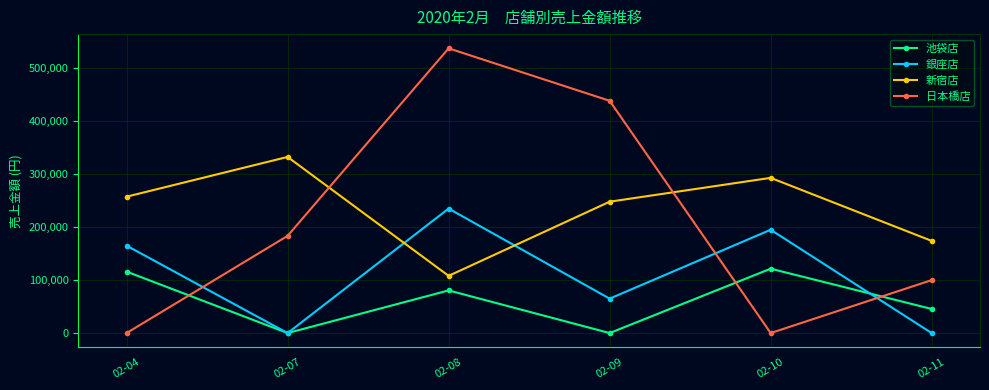

How many distinct data groups are displayed?

4